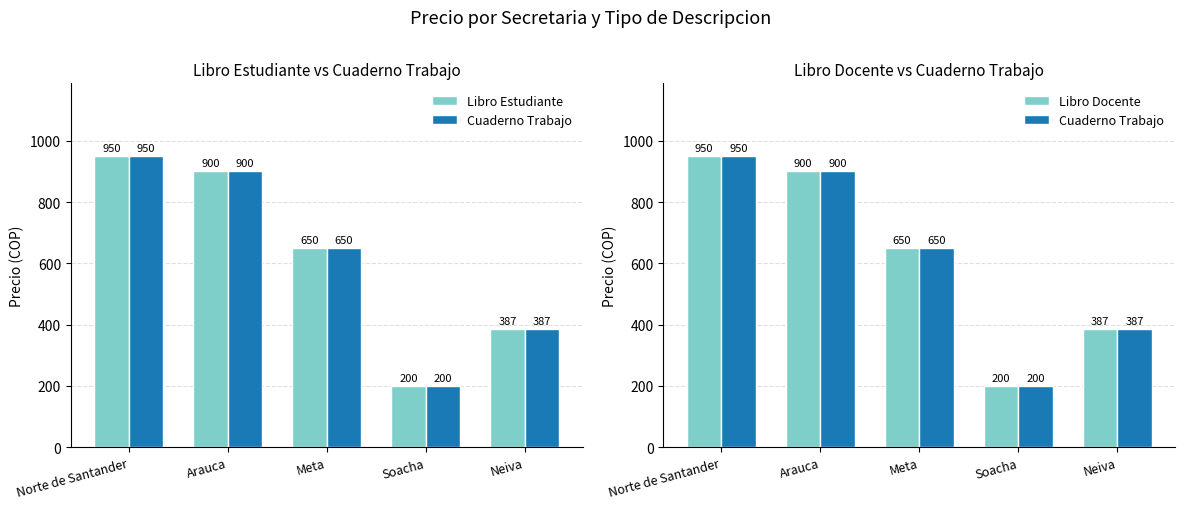

Rank the series by their maximum value, from lowest to highest.

Libro Estudiante, Cuaderno Trabajo, Libro Docente